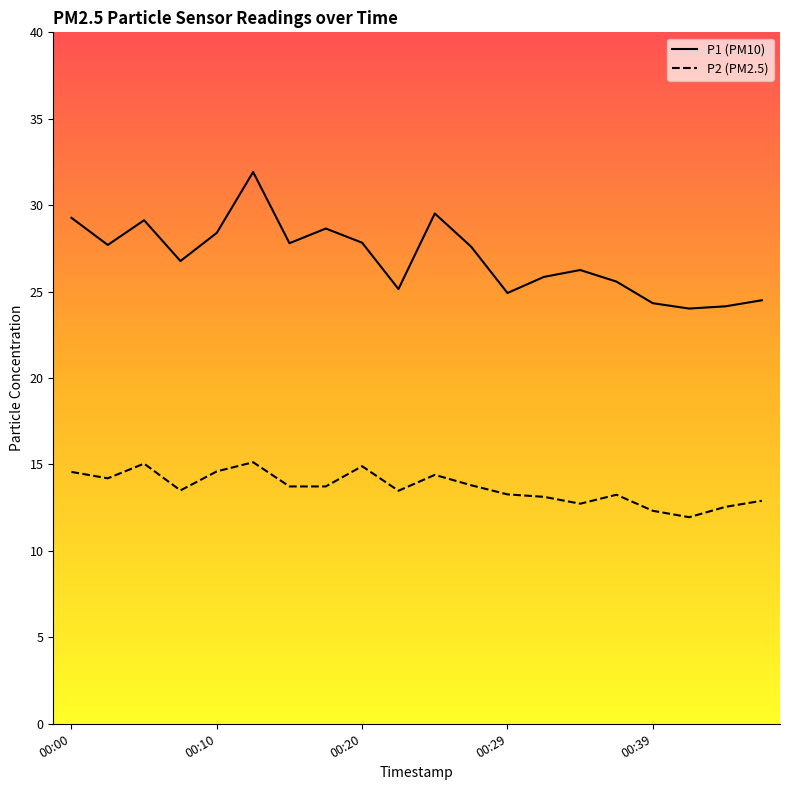

Which series has the widest spread of values?

P1 (PM10)